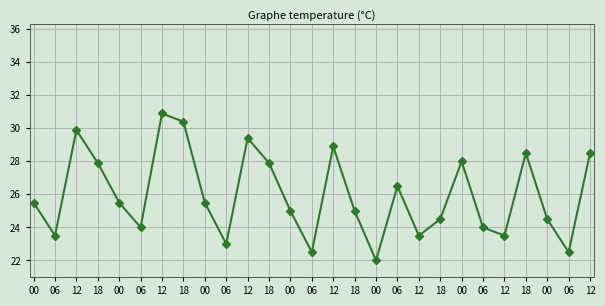

What is the difference between the values at 00 and 00?

0.5